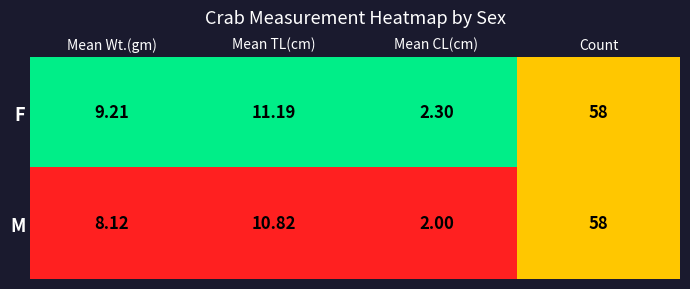

Which series has the widest spread of values?

M